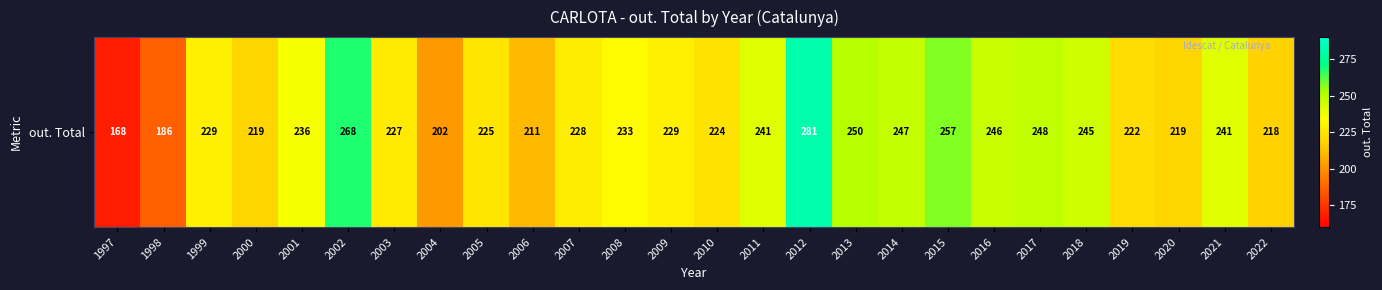

At which label is the value closest to 224?

2010